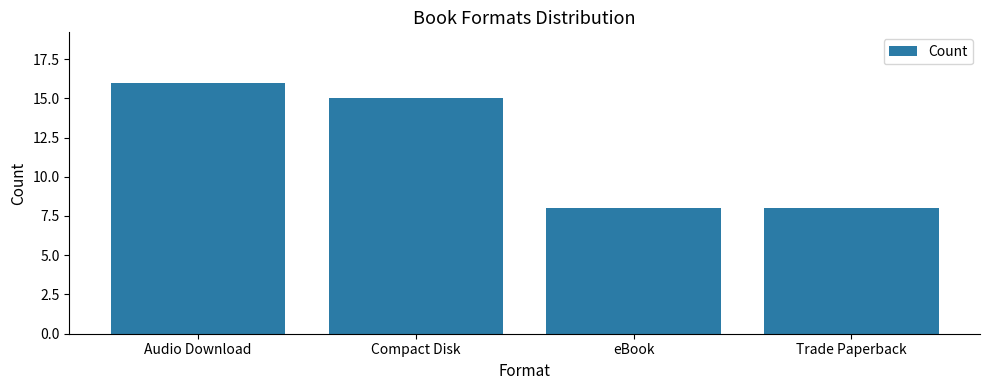

Count the number of categories in the chart.

4